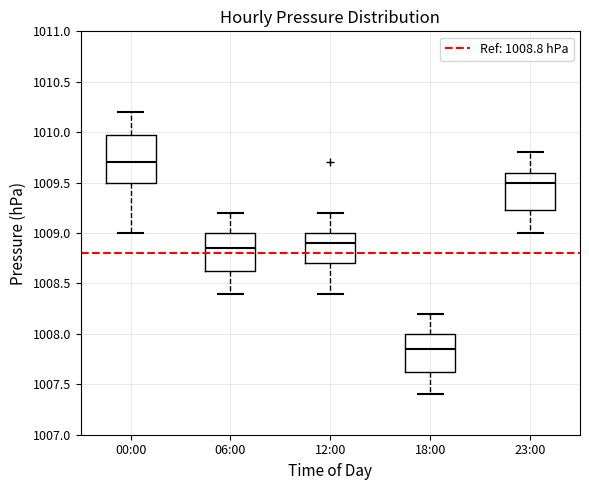

Reading left to right, read every box against the y-axis: the position of its median line, the range the box covers, and the ends of its whiskers. The values are not printed on the chart, so give them approximately, as read against the axis.

00:00: median 1009.70, box 1009.50 to 1010.00, whiskers 1009.00 to 1010.20
06:00: median 1008.85, box 1008.65 to 1009.00, whiskers 1008.40 to 1009.20
12:00: median 1008.90, box 1008.70 to 1009.00, whiskers 1008.40 to 1009.20
18:00: median 1007.85, box 1007.65 to 1008.00, whiskers 1007.40 to 1008.20
23:00: median 1009.50, box 1009.25 to 1009.60, whiskers 1009.00 to 1009.80